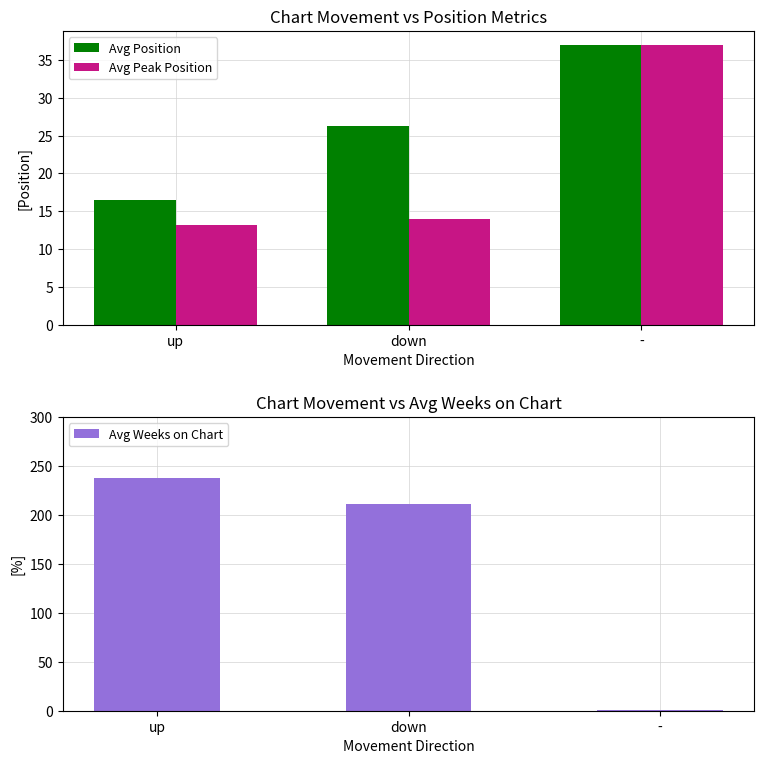

Which label corresponds to the smallest value in the chart?

-